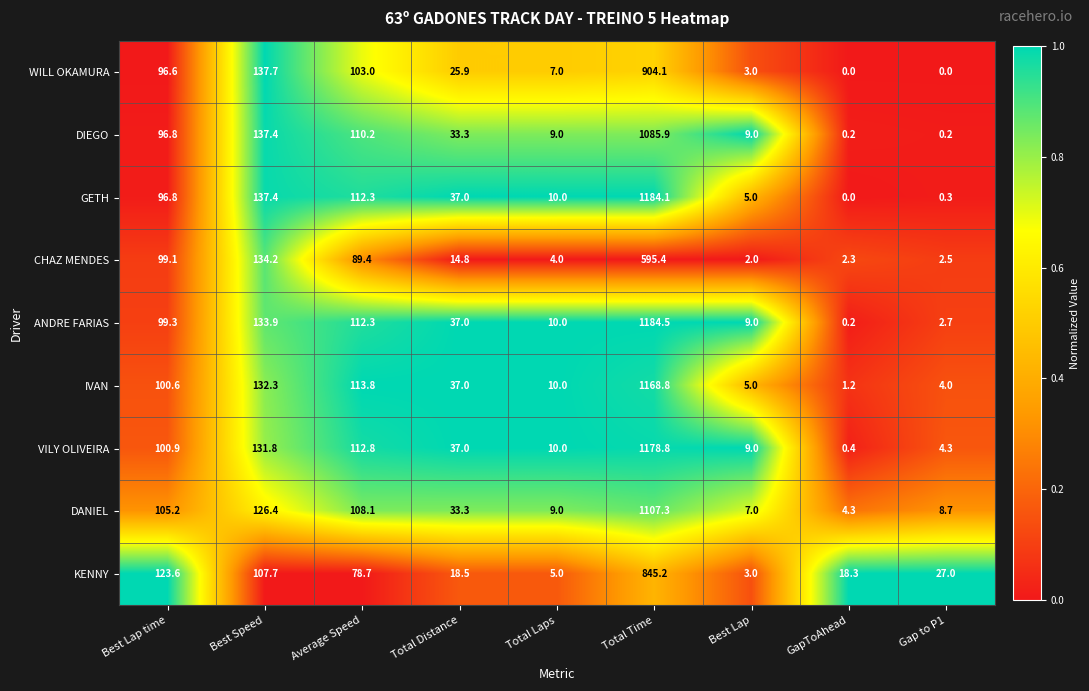

The value of DANIEL at GapToAhead is 4.3. True or false?

True